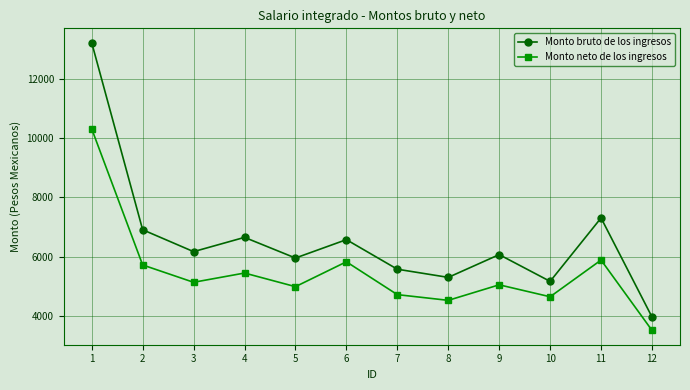

What is the sum of the Monto bruto de los ingresos values at 8 and 10?

10461.7